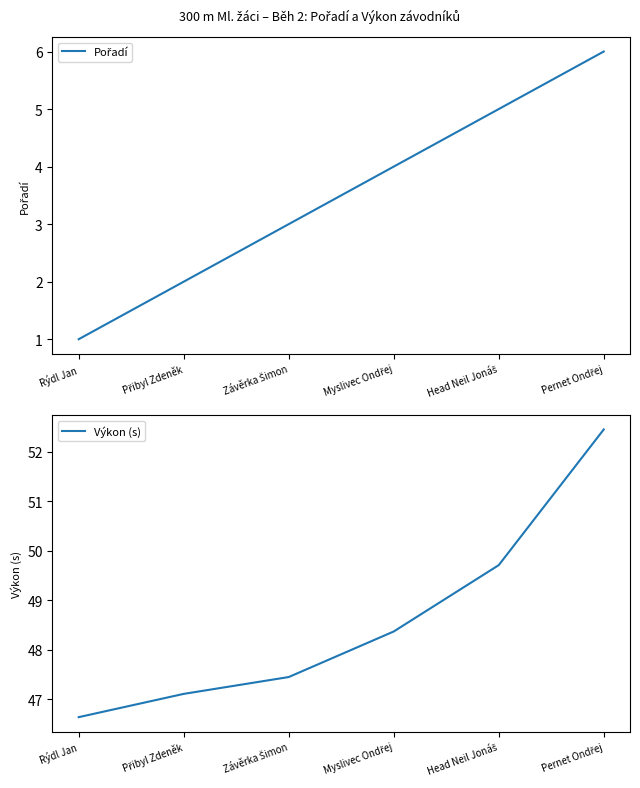

At which label is Pořadí closest to 3?

Závěrka Šimon